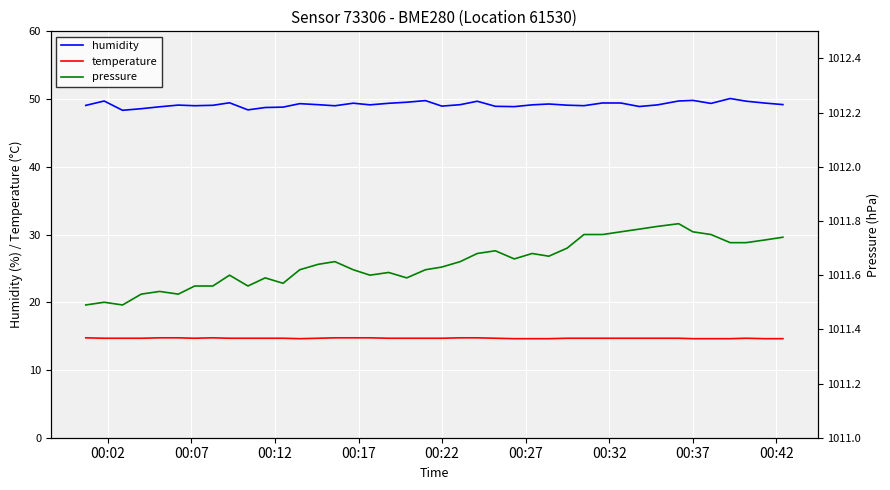

Which series has the largest range (max minus min)?

humidity